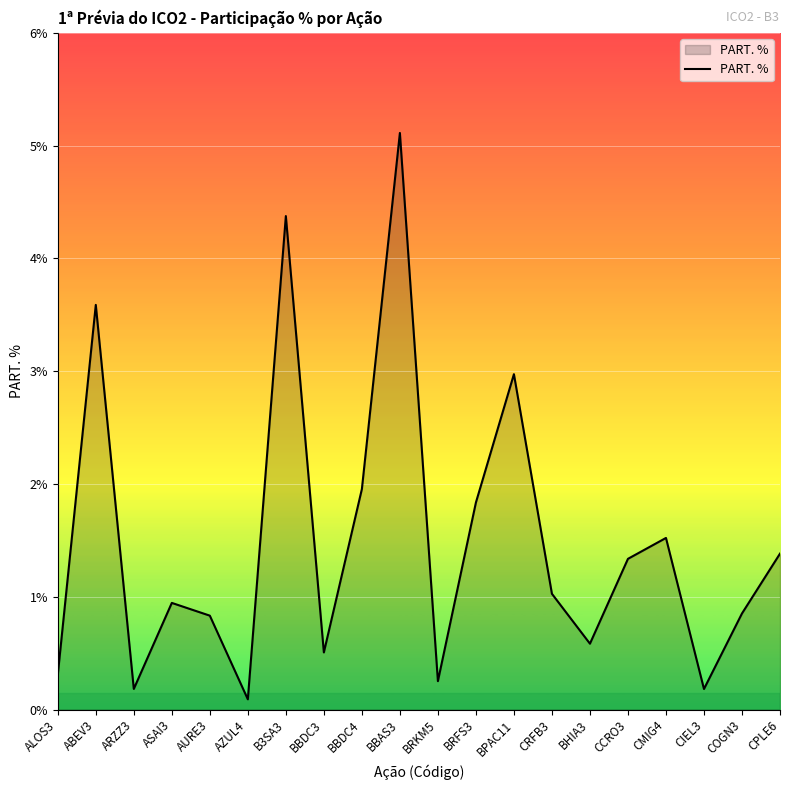

True or false: the data shows 4.9 at BPAC11.

False